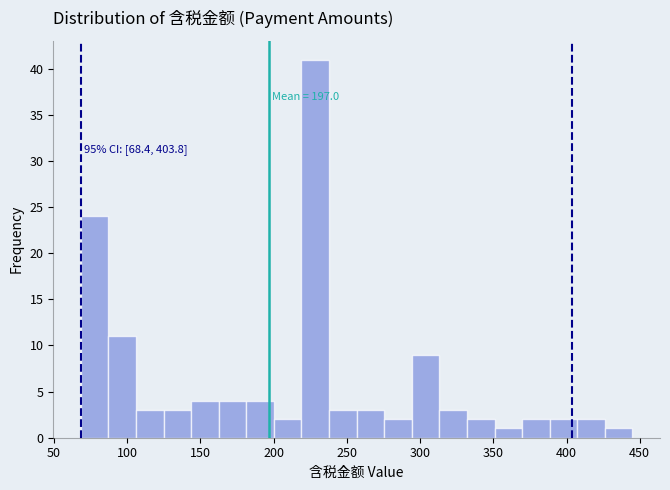

Around what value on the x-axis is the tallest bar? Give the approximate position of its centre, as read against the axis.

230